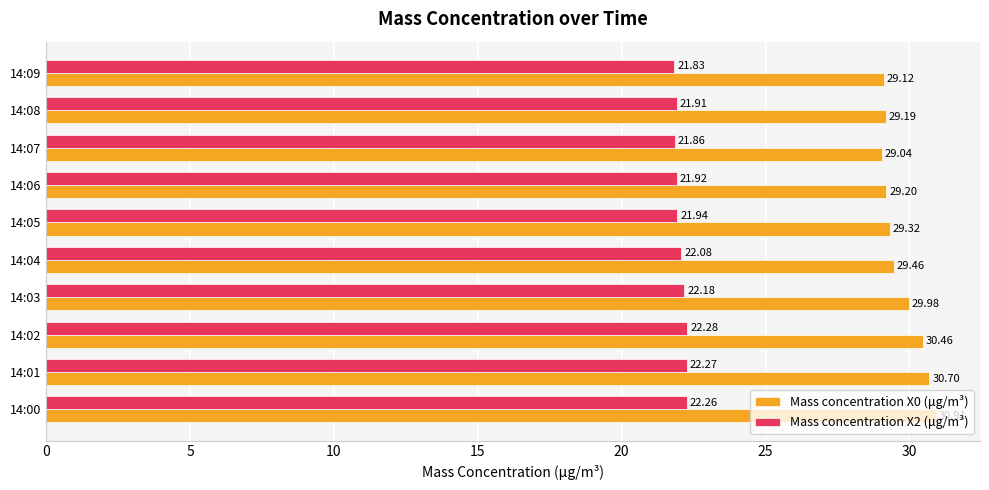

At how many categories does at least one series exceed 30?

3